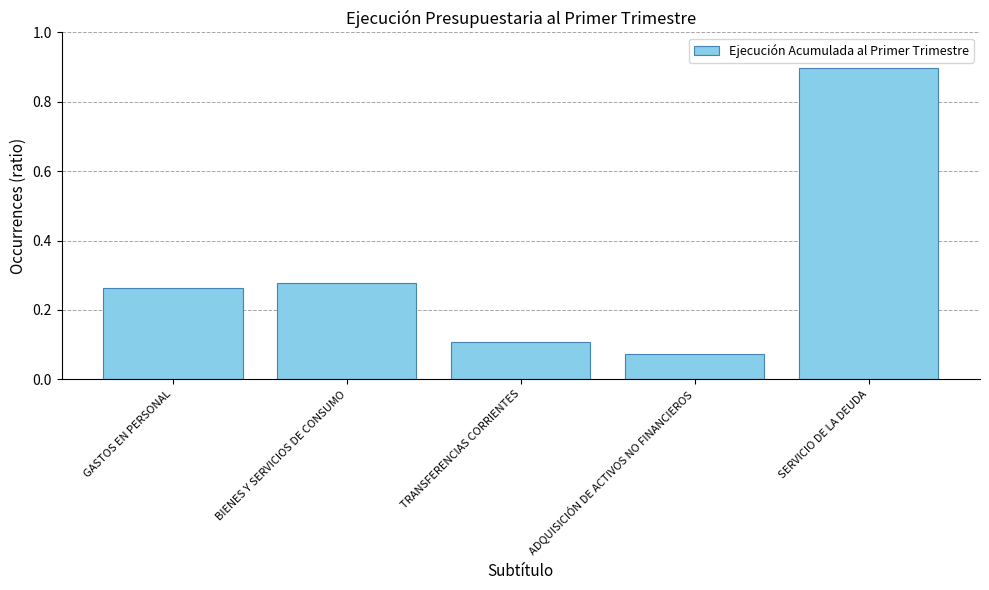

Which category has the highest value across all series?

SERVICIO DE LA DEUDA